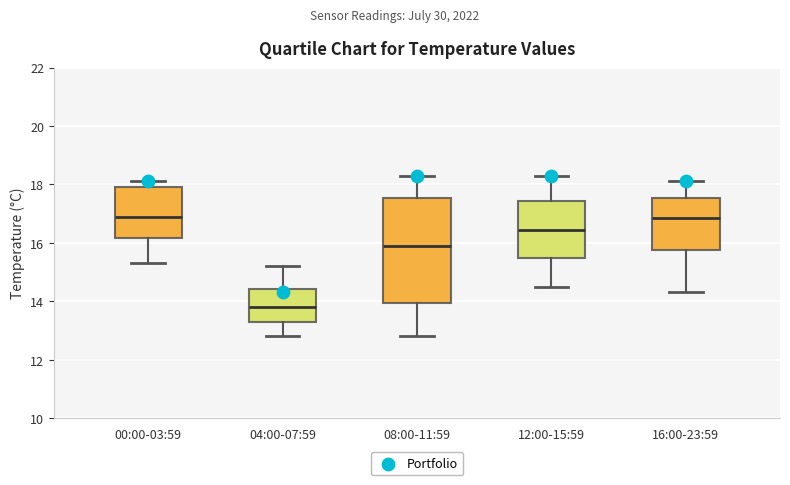

Reading left to right, transcribe this box plot: for each box, give where its median line is, the range the box spans, and where its two whiskers end, as read against the y-axis. The values are not printed on the chart, so give them approximately, as read against the axis.

00:00-03:59: median 17.0, box 16.2 to 18.0, whiskers 15.4 to 18.2
04:00-07:59: median 13.8, box 13.4 to 14.4, whiskers 12.8 to 15.2
08:00-11:59: median 16.0, box 14.0 to 17.6, whiskers 12.8 to 18.4
12:00-15:59: median 16.4, box 15.4 to 17.4, whiskers 14.6 to 18.4
16:00-23:59: median 16.8, box 15.8 to 17.6, whiskers 14.4 to 18.2